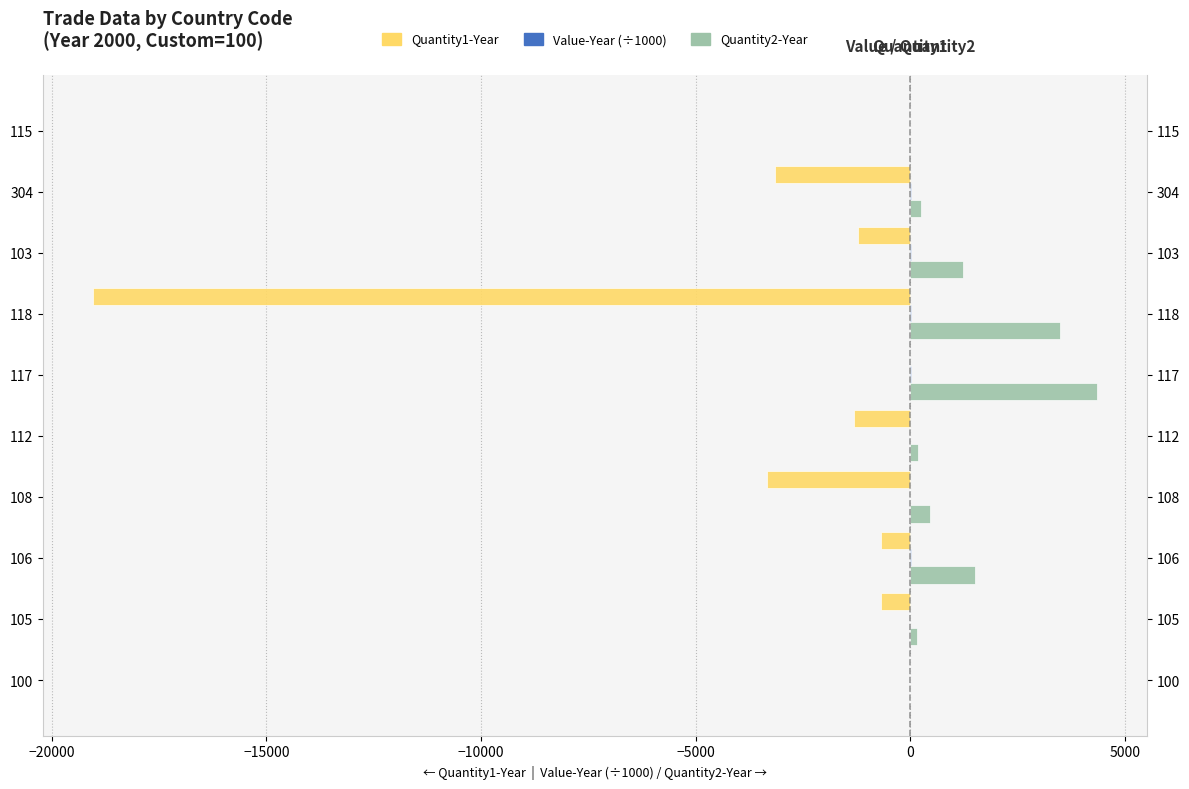

How many groups of bars are there?

10